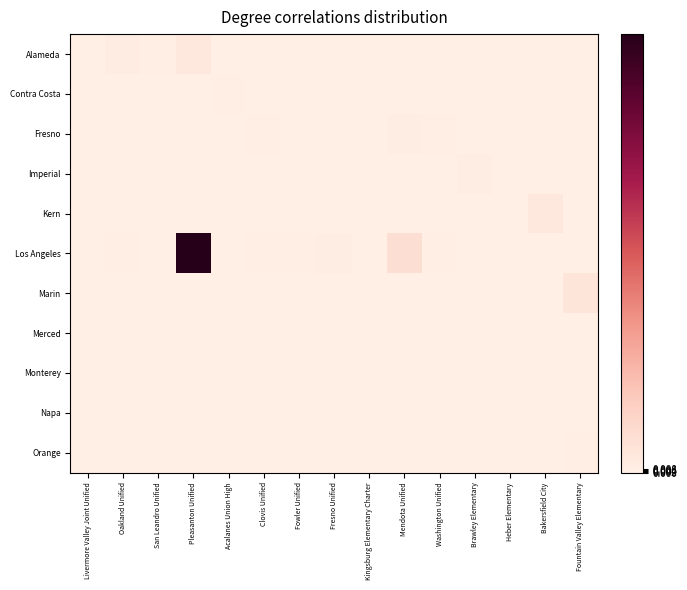

At which category does the chart reach its minimum across all series?

Acalanes Union High